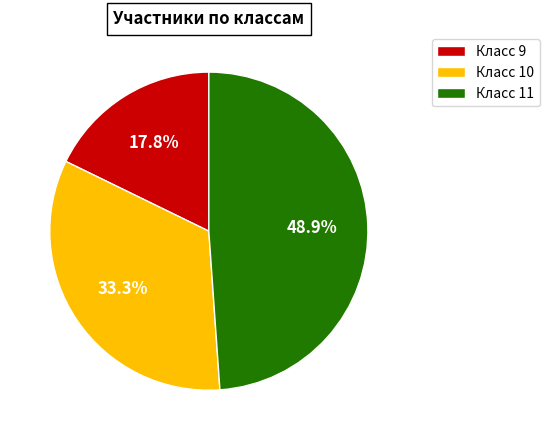

What is the smallest slice in the pie chart?

Класс 9